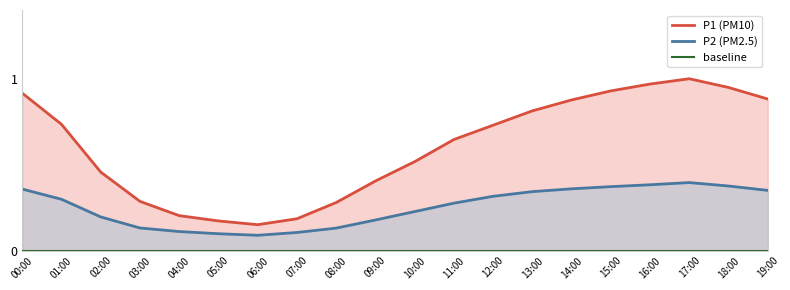

What is the value of the P1 point at the 1st from the left?

0.9